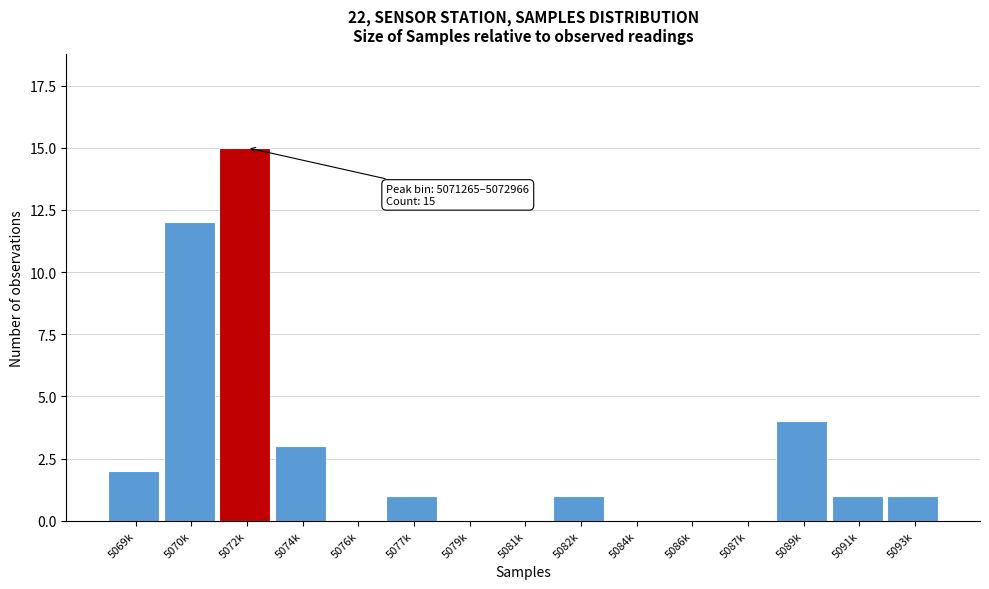

Reading left to right, extract all data points from this chart.

5069k=2	5070k=12	5072k=15	5074k=3	5076k=0	5077k=1	5079k=0	5081k=0	5082k=1	5084k=0	5086k=0	5087k=0	5089k=4	5091k=1	5093k=1